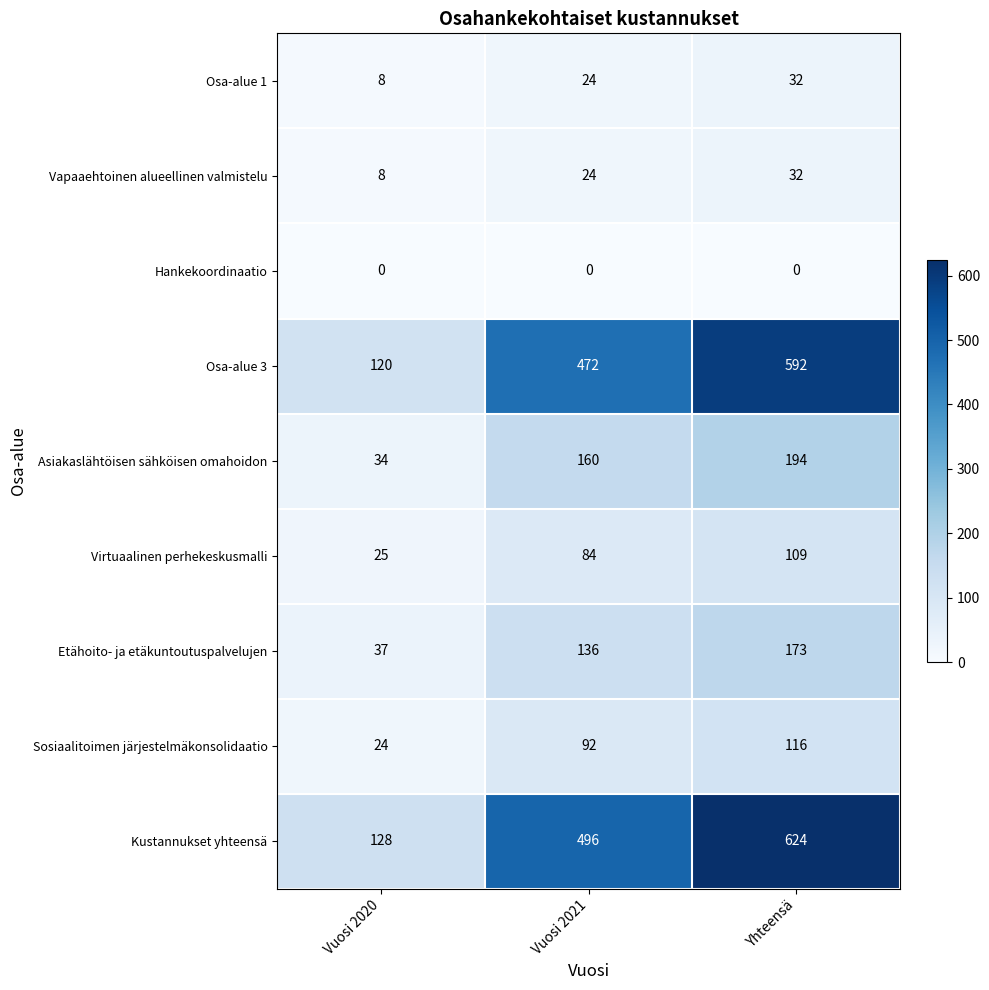

Count the Asiakaslähtöisen sähköisen omahoidon values in the range 34 to 194.

3